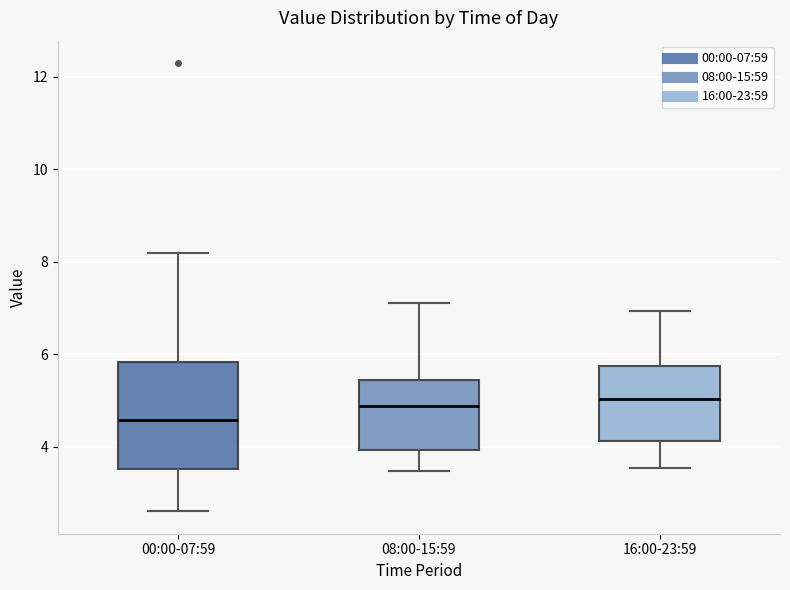

Comparing the boxes themselves (not the whiskers), which one is the tallest?

00:00-07:59